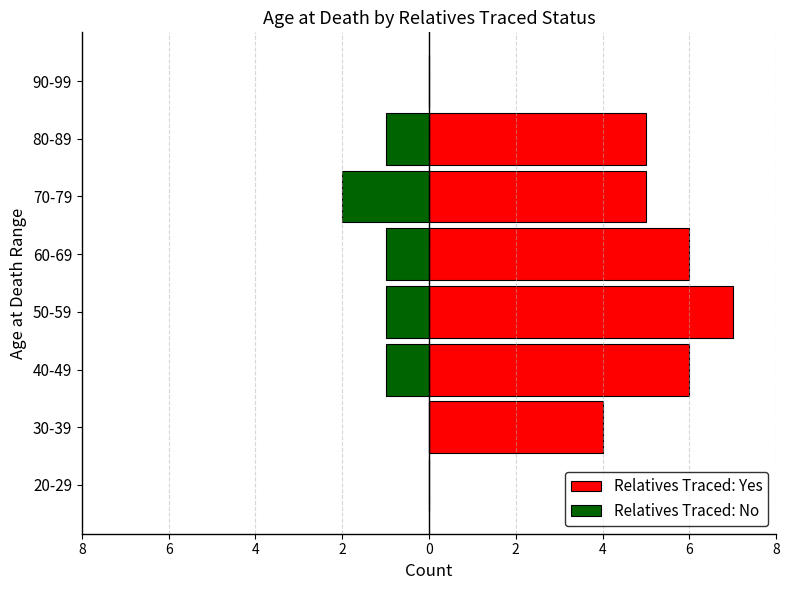

How many series are shown in this chart?

2